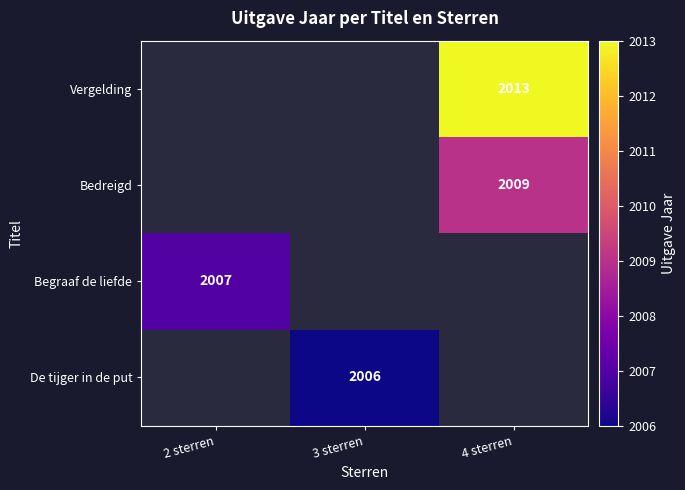

Is it true that Begraaf de liefde equals 3305 at 2 sterren?

False